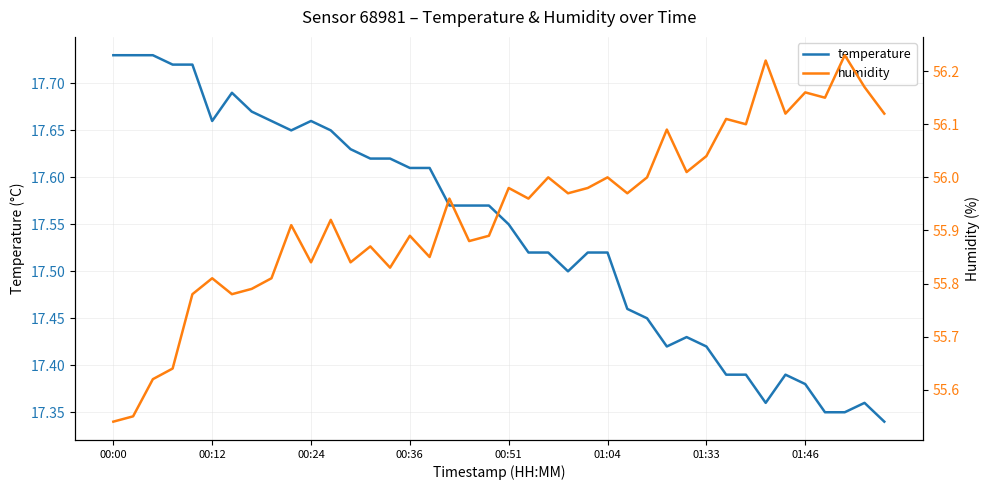

Is it true that humidity equals 74.1 at 37?

False